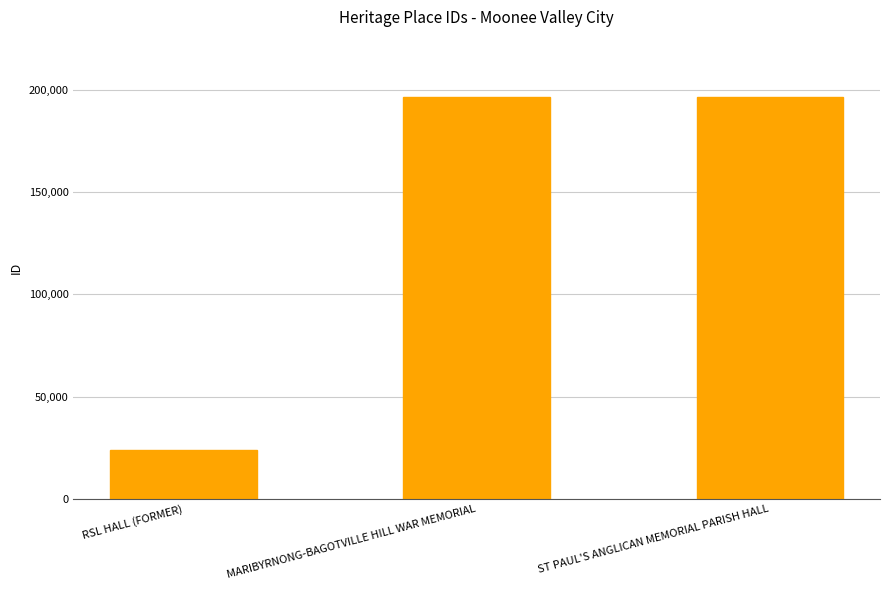

Approximately how many times larger is the value at RSL HALL (FORMER) compared to ST PAUL'S ANGLICAN MEMORIAL PARISH HALL?

0.1